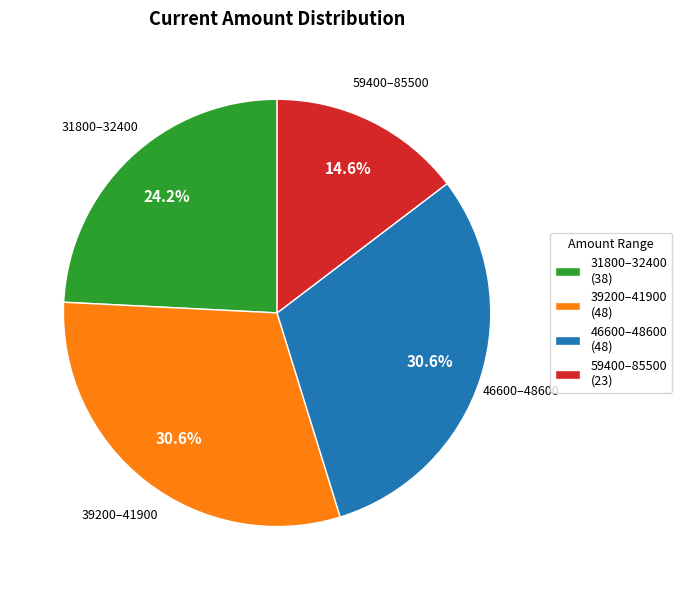

Is there any slice that represents more than half of the pie?

No